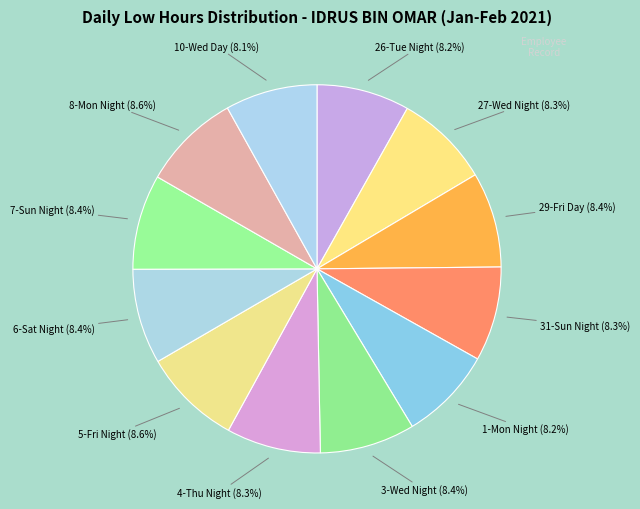

To the nearest percent, what is the average slice percentage?

8%